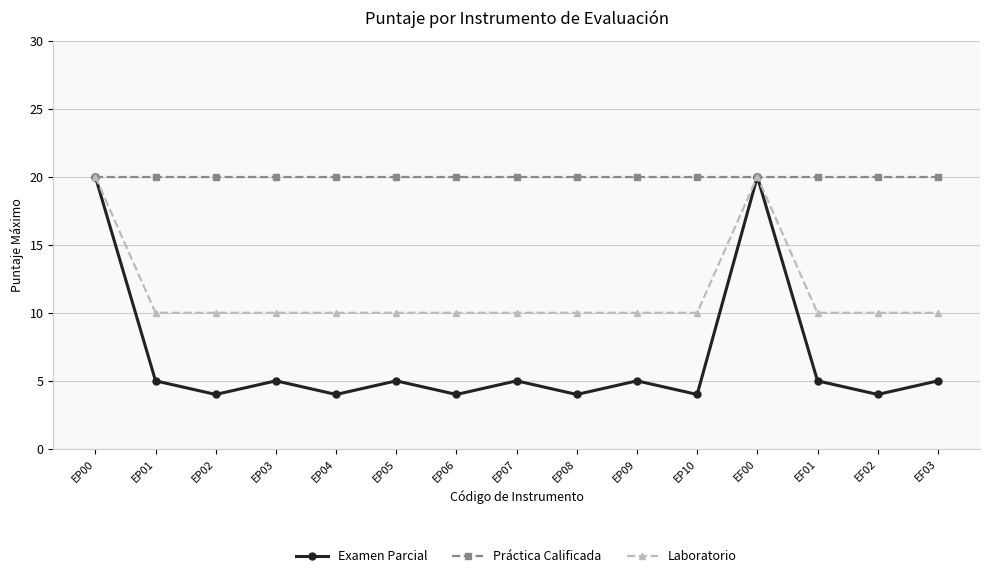

Reading left to right, list all the values displayed in this chart.

Examen Parcial: EP00=20	EP01=5	EP02=4	EP03=5	EP04=4	EP05=5	EP06=4	EP07=5	EP08=4	EP09=5	EP10=4	EF00=20	EF01=5	EF02=4	EF03=5
Práctica Calificada: EP00=20	EP01=20	EP02=20	EP03=20	EP04=20	EP05=20	EP06=20	EP07=20	EP08=20	EP09=20	EP10=20	EF00=20	EF01=20	EF02=20	EF03=20
Laboratorio: EP00=20	EP01=10	EP02=10	EP03=10	EP04=10	EP05=10	EP06=10	EP07=10	EP08=10	EP09=10	EP10=10	EF00=20	EF01=10	EF02=10	EF03=10